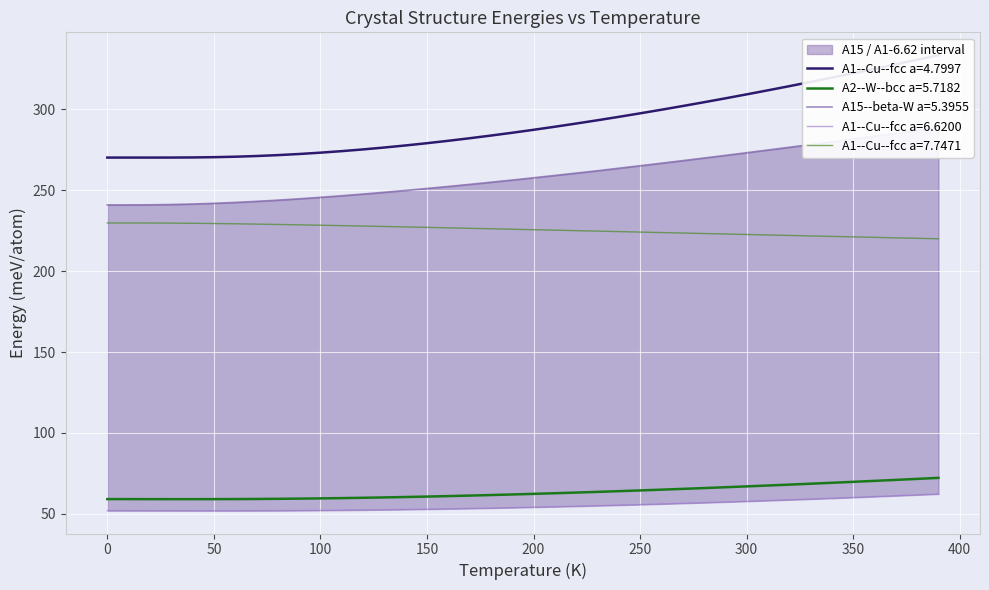

What is the maximum value for A2--W--bcc a=5.7182?

72.3